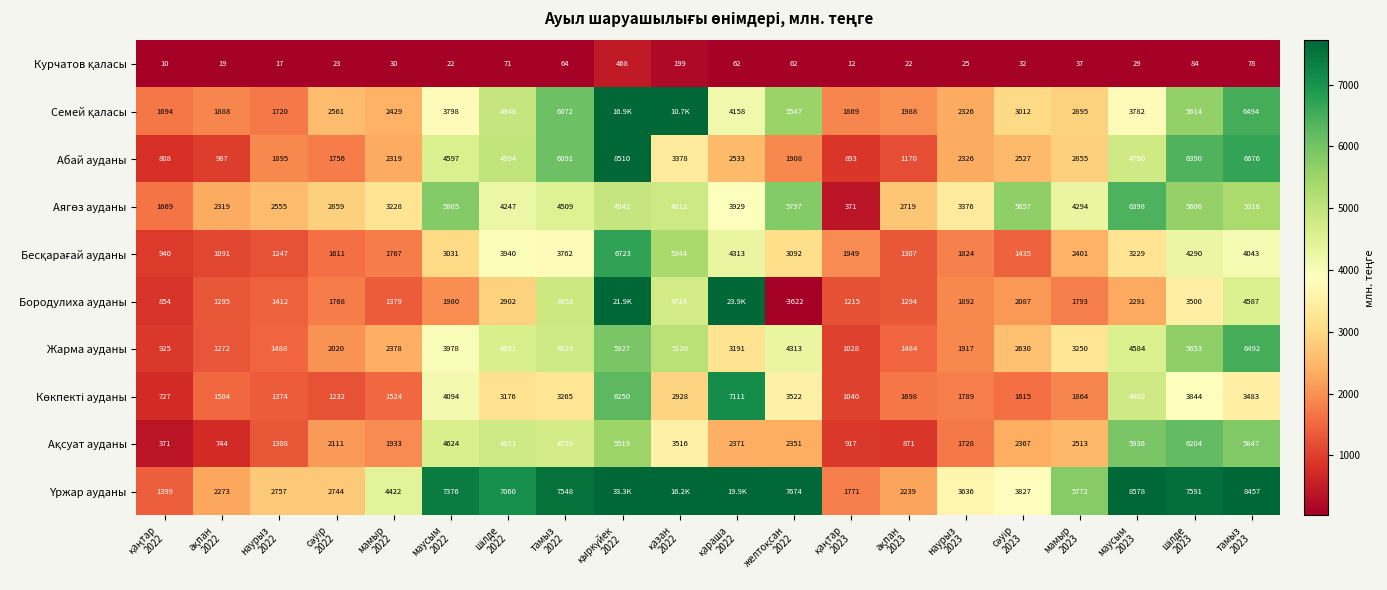

Which series has the largest total across all categories?

Үржар ауданы